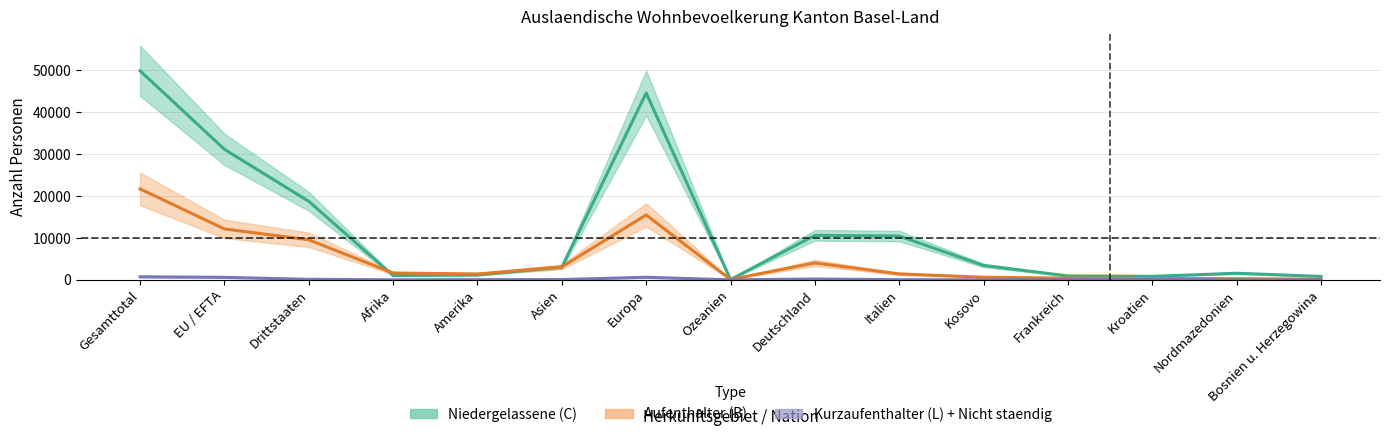

True or false: Niedergelassene (C) Total and Aufenthalter (B) Total cross at least once.

True